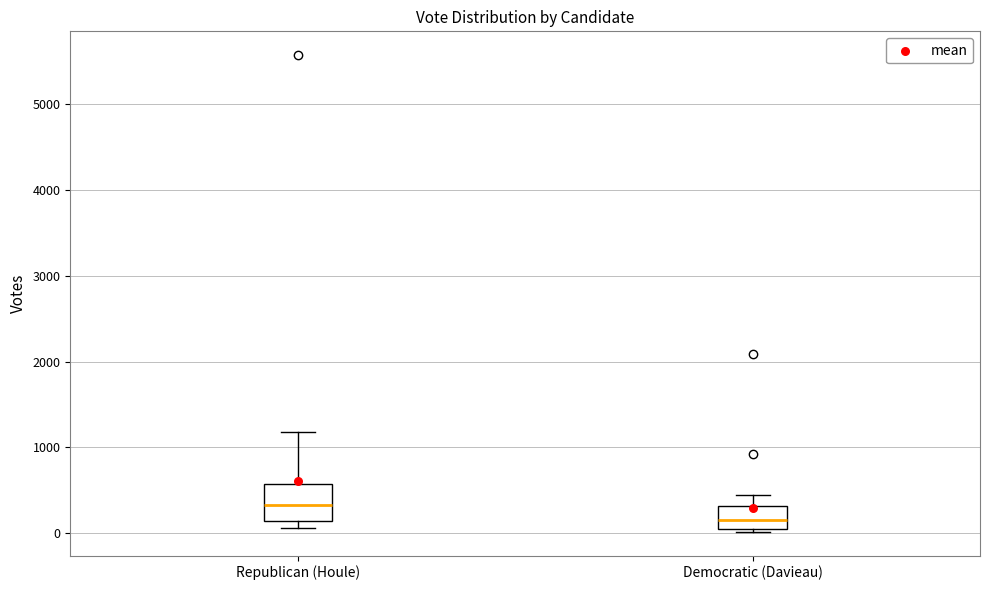

Where is the upper edge of the box for Democratic (Davieau) on the y-axis? The values are not printed on the chart, so give them approximately, as read against the axis.

300